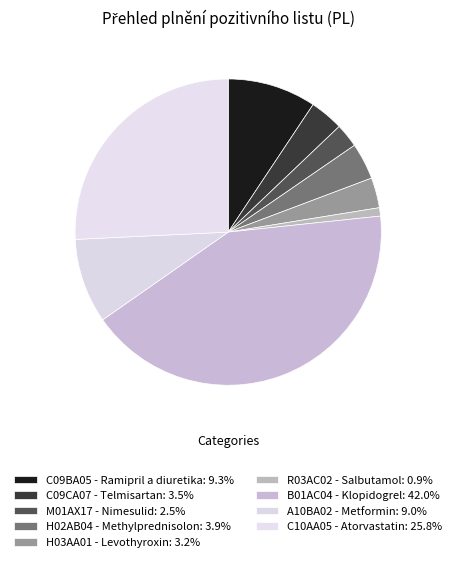

Do C09BA05 - Ramipril a diuretika and C10AA05 - Atorvastatin together represent more than half of the pie?

No